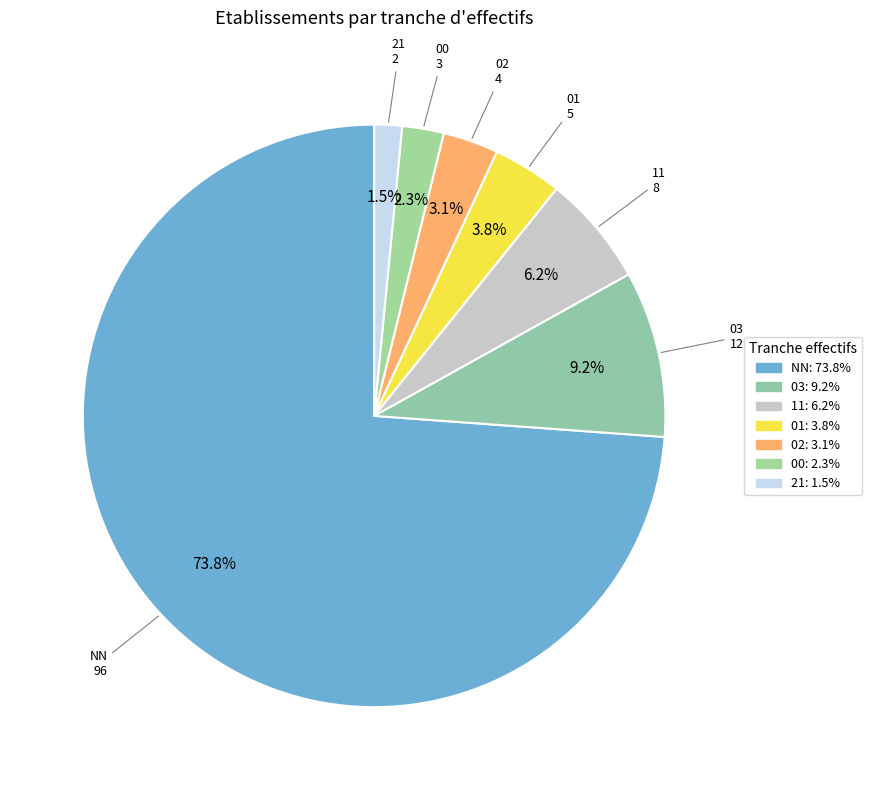

Is the sum of 02 and 03 greater than half?

No